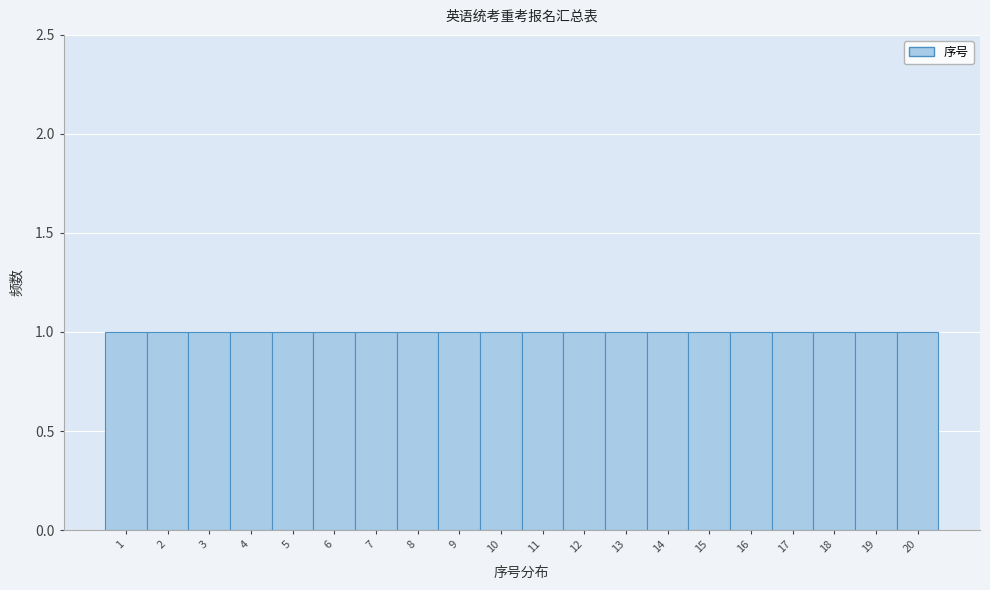

Reading left to right, list every bar in this chart as the range it spans on the x-axis followed by its height. The values are not printed on the chart, so give them approximately, as read against the axis.

0.5 to 1.5: 1
1.5 to 2.5: 1
2.5 to 3.5: 1
3.5 to 4.5: 1
4.5 to 5.5: 1
5.5 to 6.5: 1
6.5 to 7.5: 1
7.5 to 8.5: 1
8.5 to 9.5: 1
9.5 to 10.5: 1
10.5 to 11.5: 1
11.5 to 12.5: 1
12.5 to 13.5: 1
13.5 to 14.5: 1
14.5 to 15.5: 1
15.5 to 16.5: 1
16.5 to 17.5: 1
17.5 to 18.5: 1
18.5 to 19.5: 1
19.5 to 20.5: 1